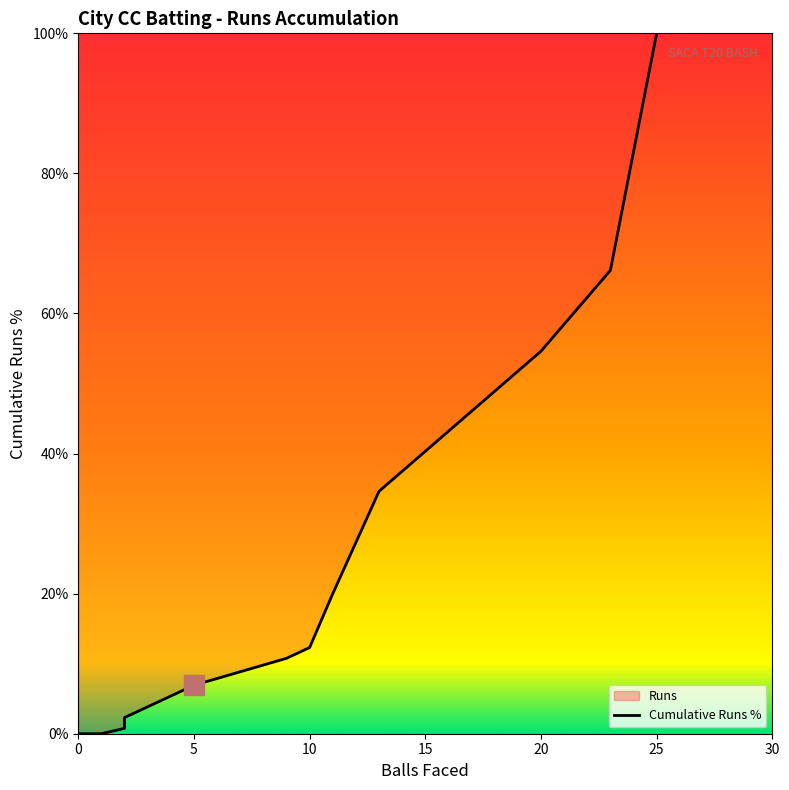

Count the number of values greater than 12.

6